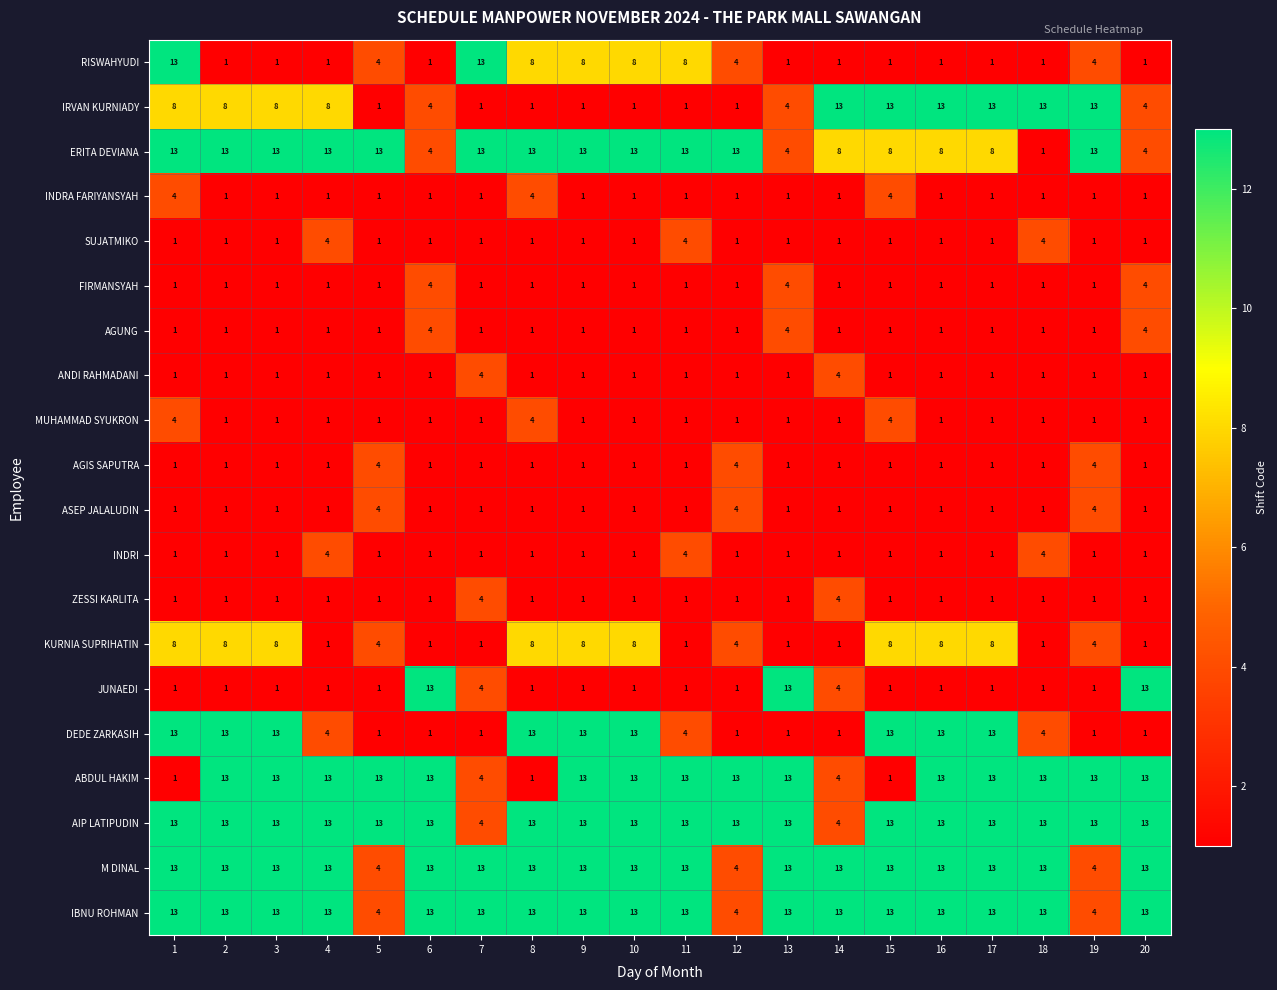

Between 15 and 18, which series saw the biggest shift?

ABDUL HAKIM